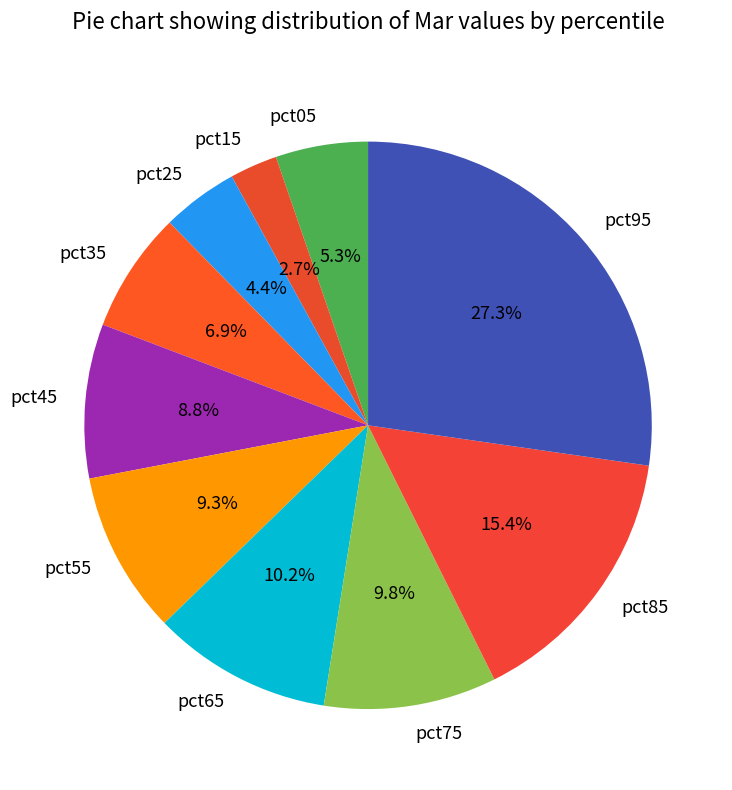

To the nearest percent, what portion does pct15 represent?

3%